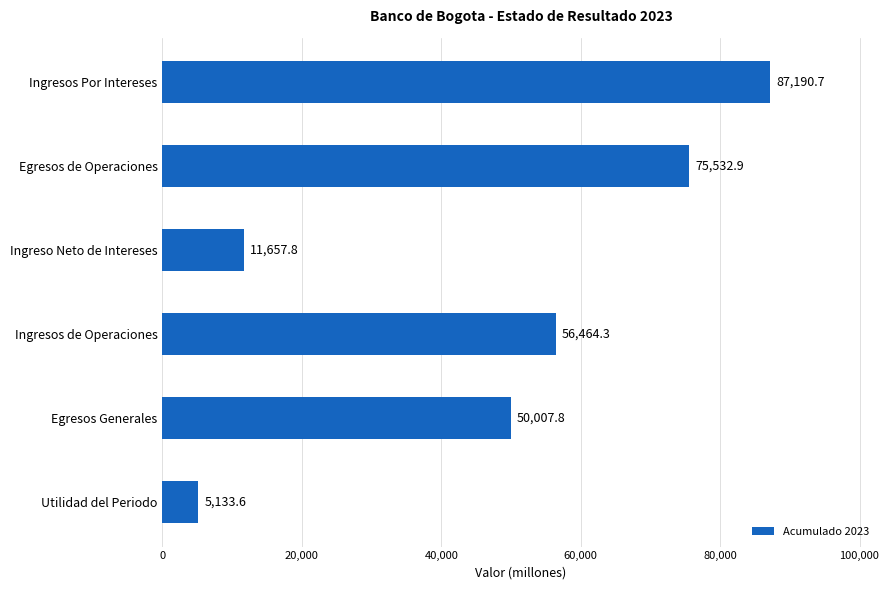

Approximately how many times larger is the value at Egresos Generales compared to Egresos de Operaciones?

0.7